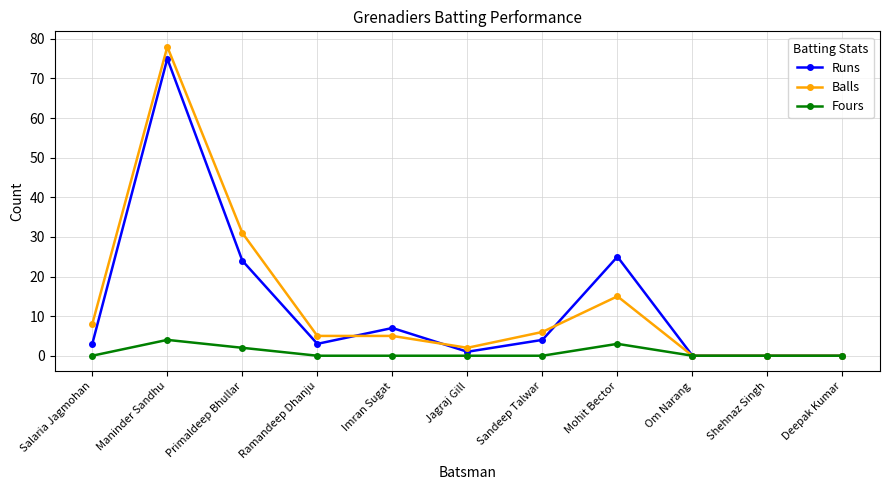

How many lines are shown in the chart?

3